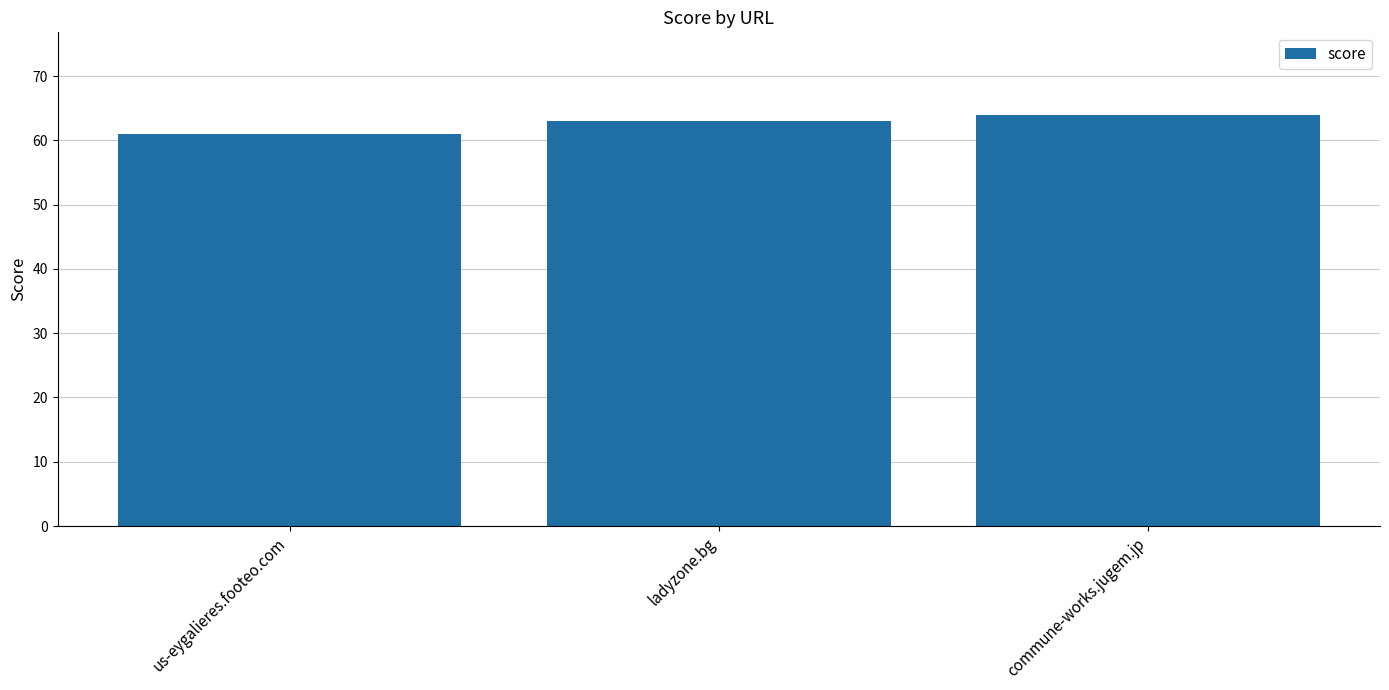

How many data points are less than 63?

1